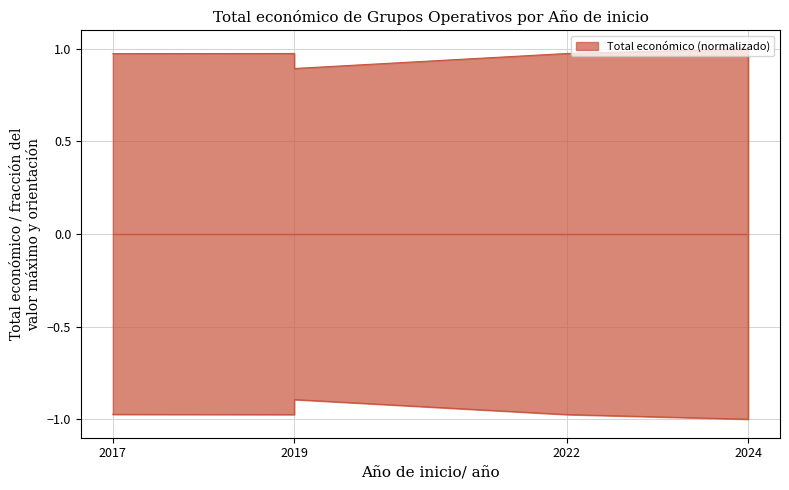

What is the maximum value shown in the chart?

1.0